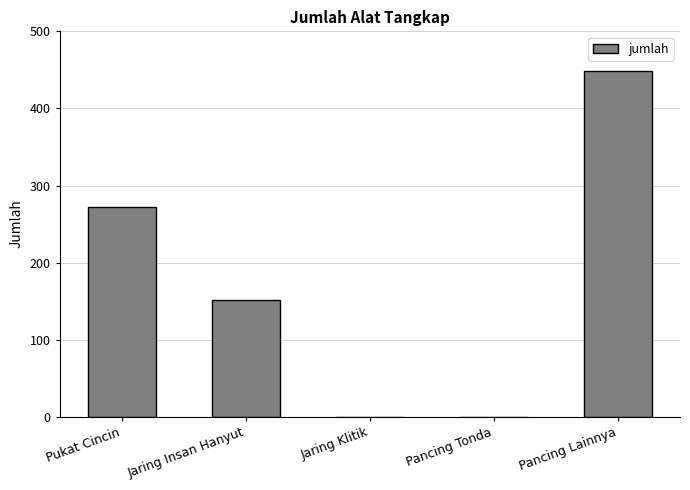

What is the maximum value shown in the chart?

449